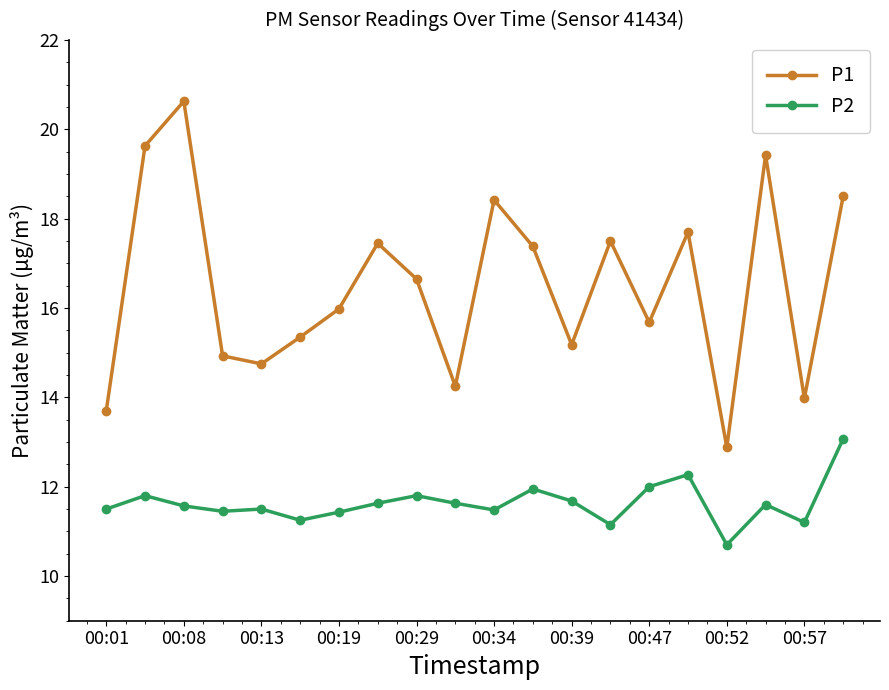

Which series has the largest range (max minus min)?

P1